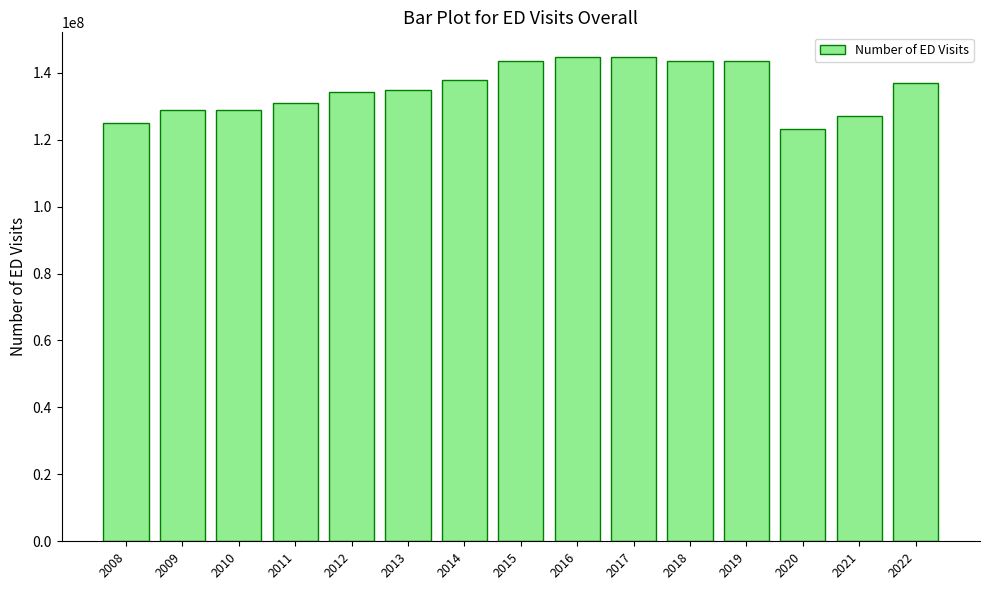

What is the maximum value shown in the chart?

144842742